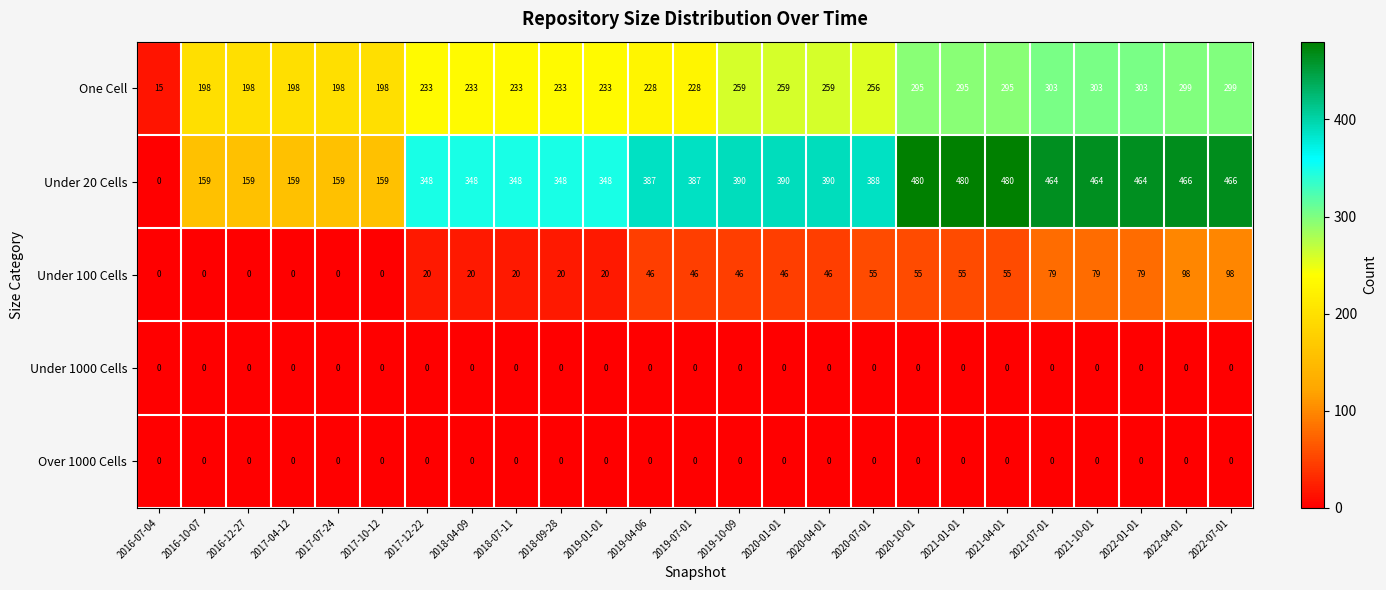

How many categories are shown in the chart?

25